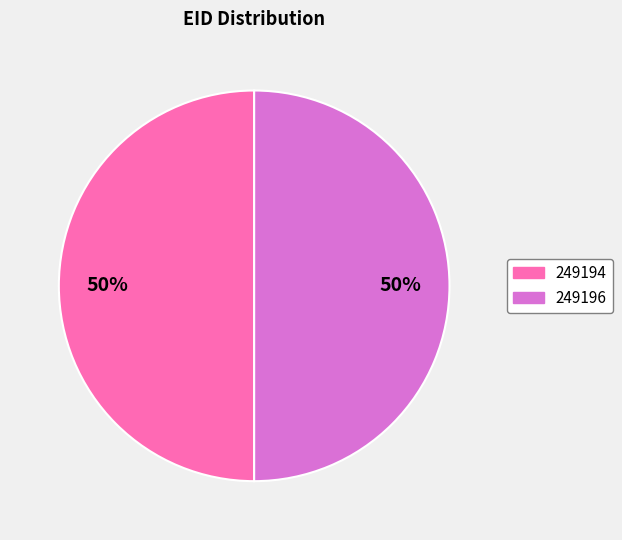

Is it true that 249194 is 42% of the pie?

False